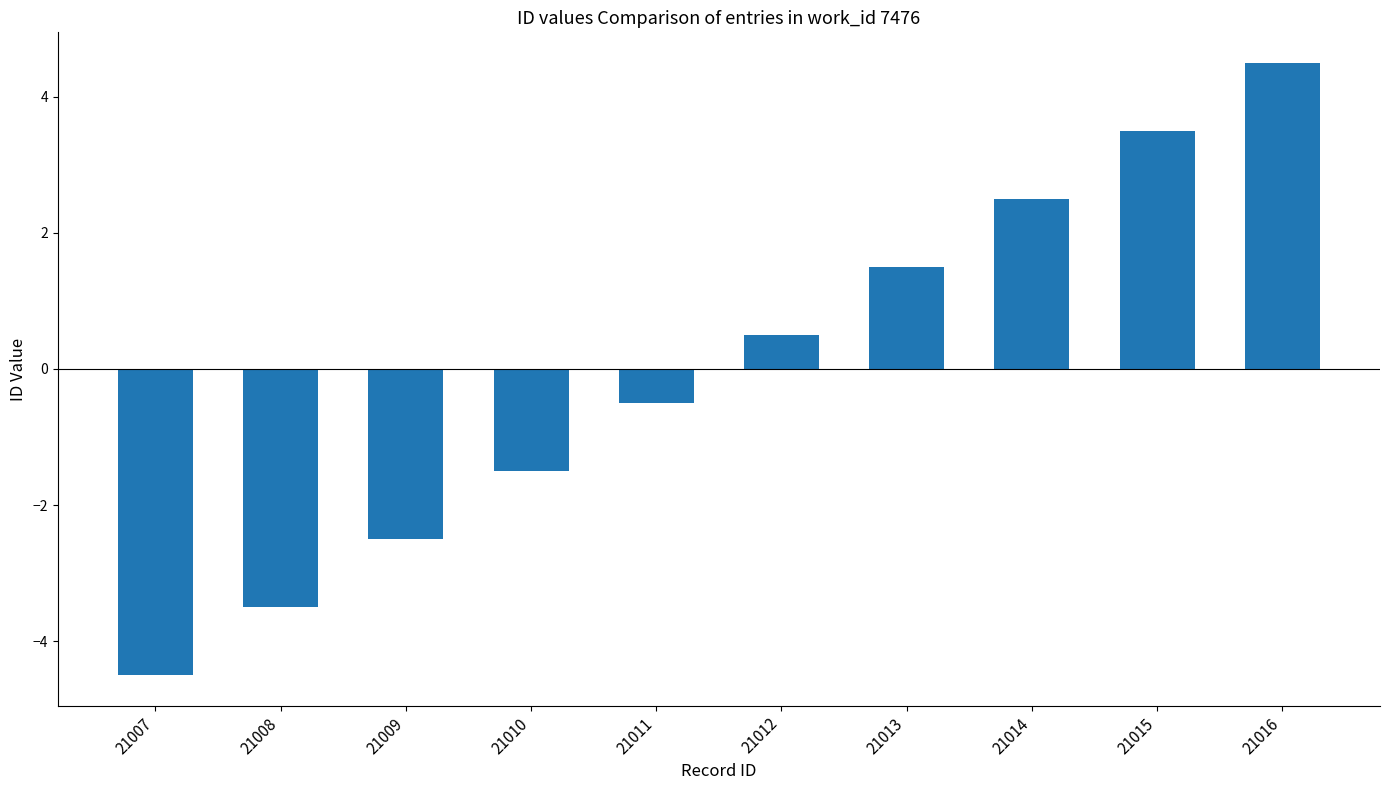

Rank the categories by value from highest to lowest.

21016, 21015, 21014, 21013, 21012, 21011, 21010, 21009, 21008, 21007